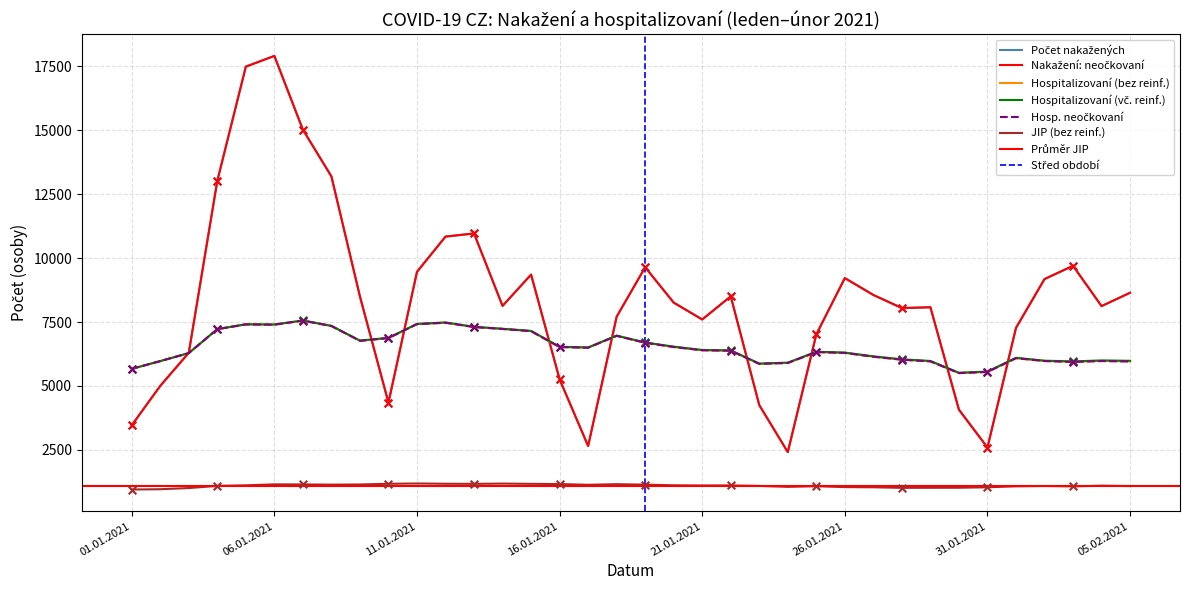

At which category is the sum across all series the highest?

06.01.2021